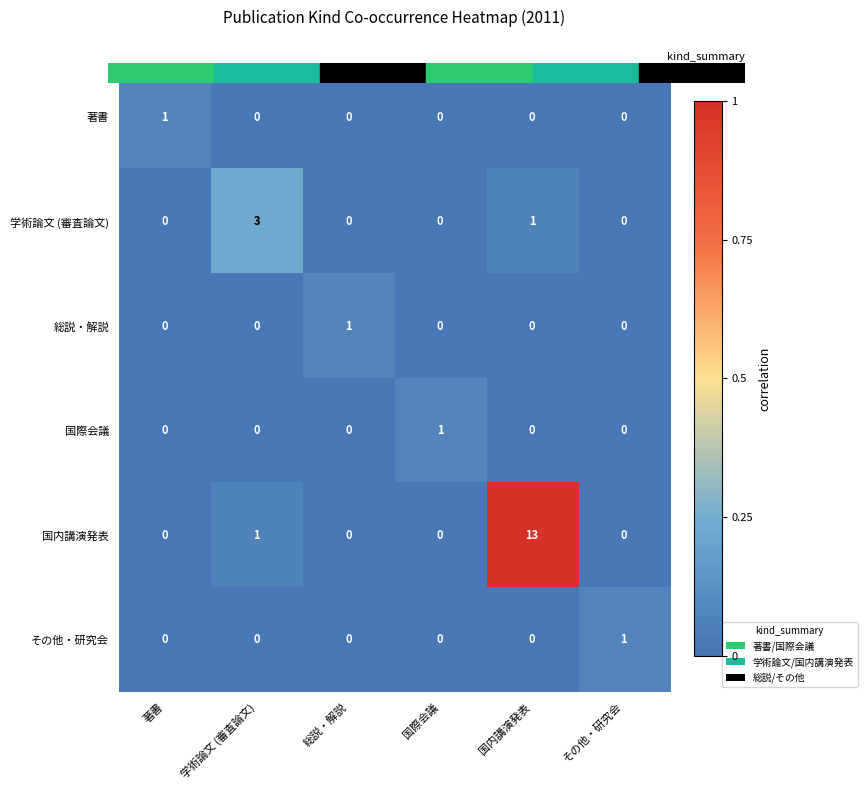

Between 著書 and 学術論文 (審査論文), which series saw the biggest shift?

学術論文 (審査論文)